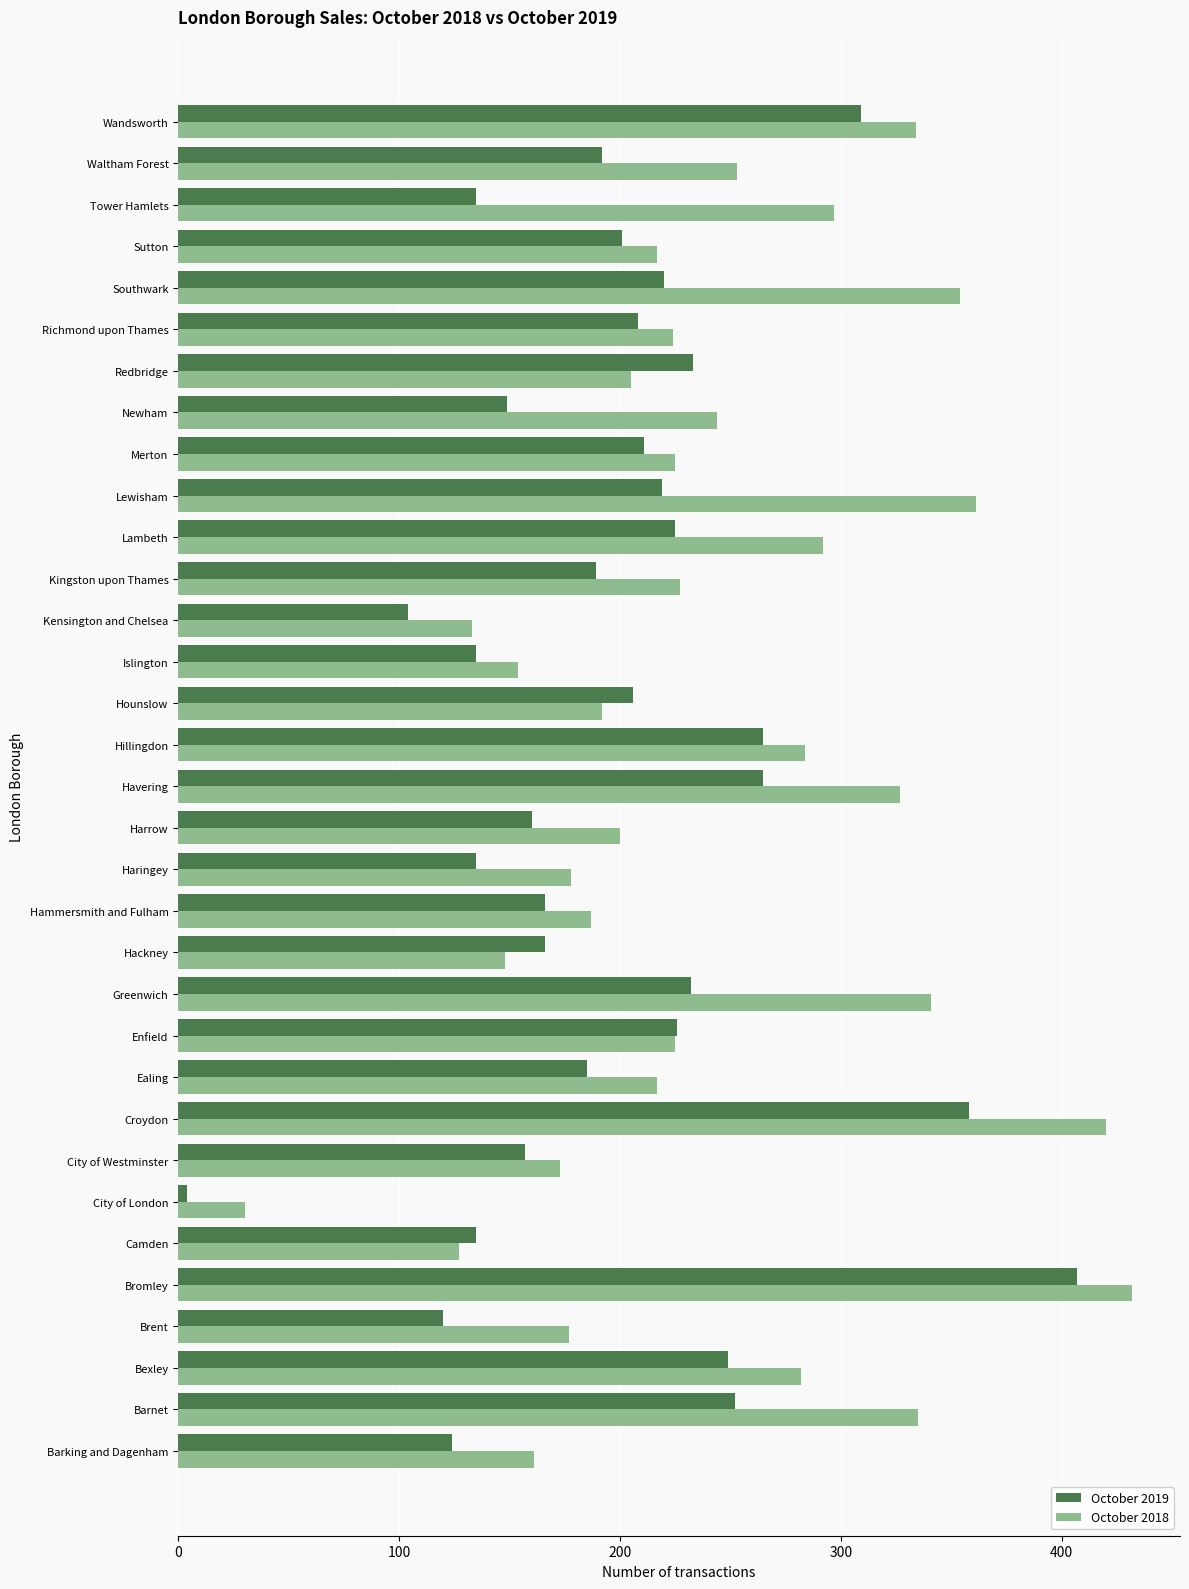

Between Hammersmith and Fulham and Haringey, which series saw the biggest shift?

October 2019